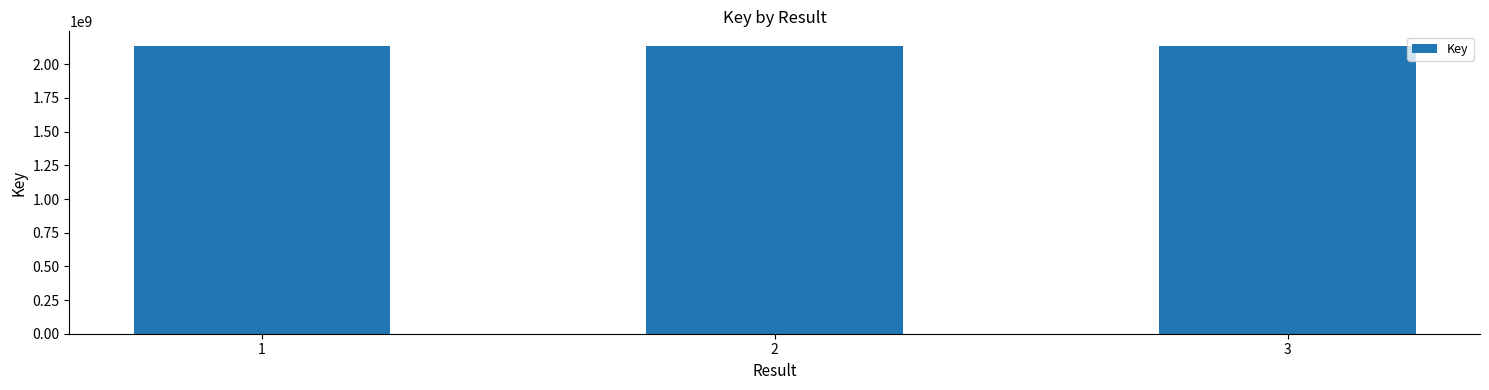

Is it true that the value at 2 is 2137696109?

True